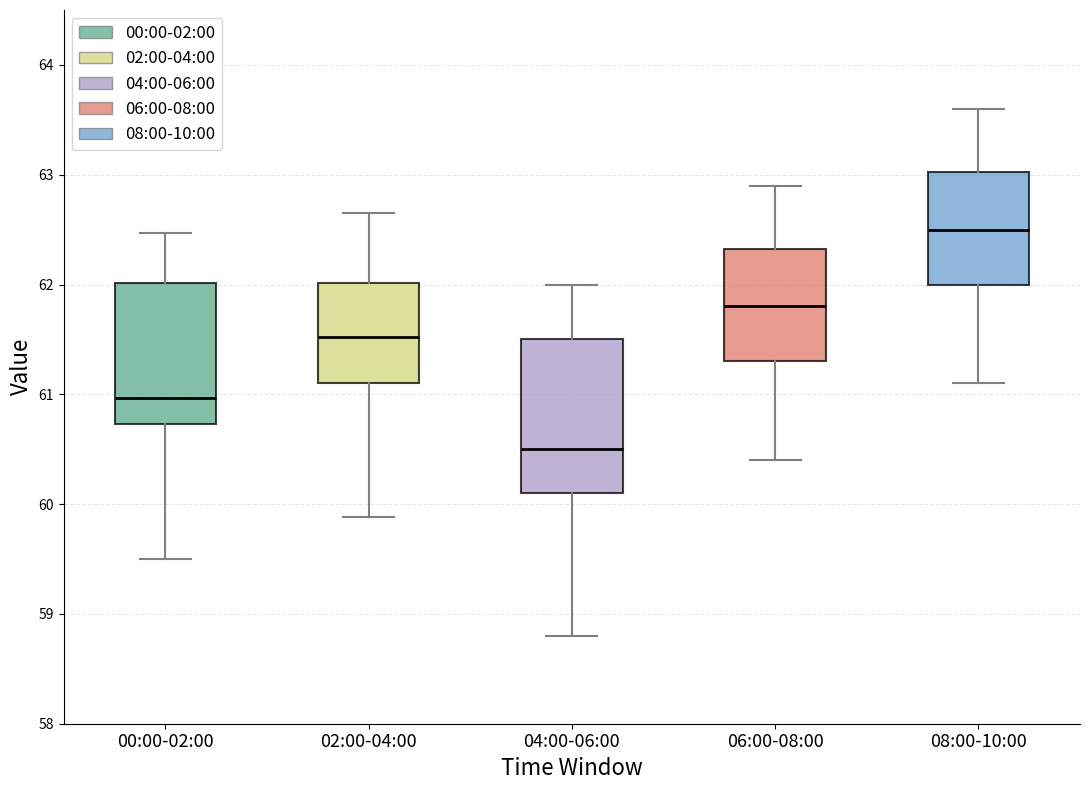

Which box's median line is the lowest?

04:00-06:00